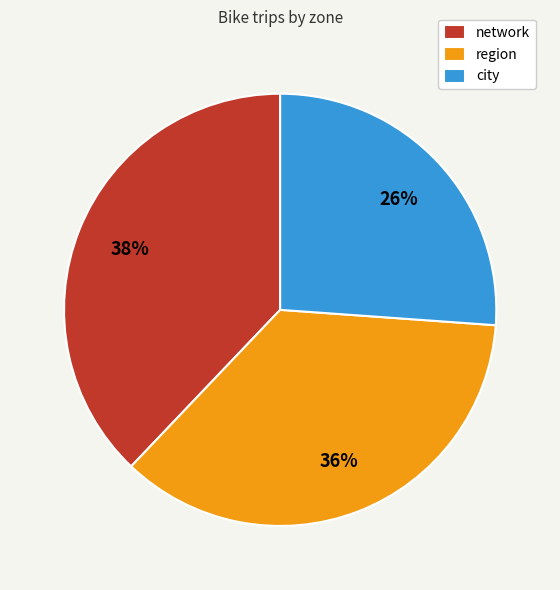

Rank the categories by value from highest to lowest.

network, region, city